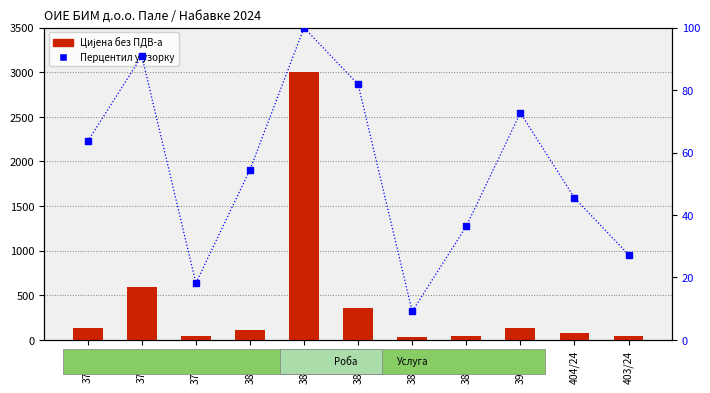

At which label is Цијена без ПДВ-а closest to 1514?

373/24